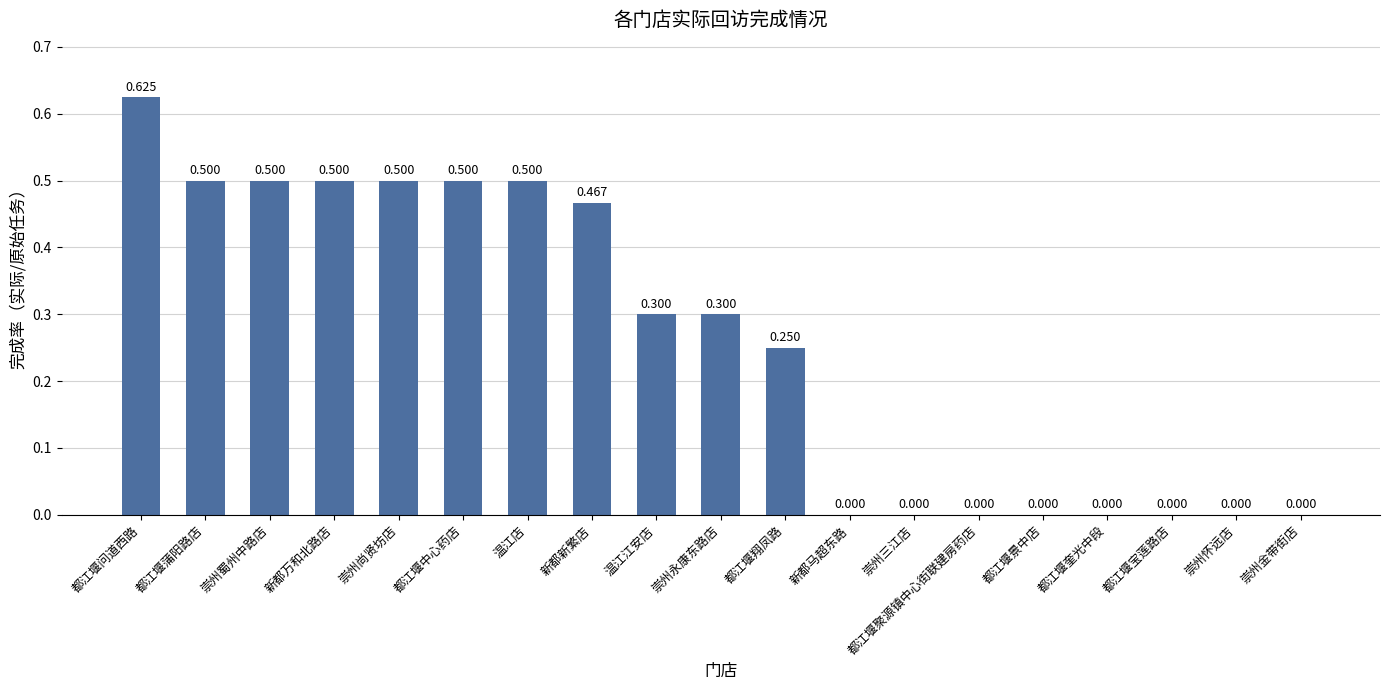

Is it true that the value at 都江堰问道西路 is 0.1?

False